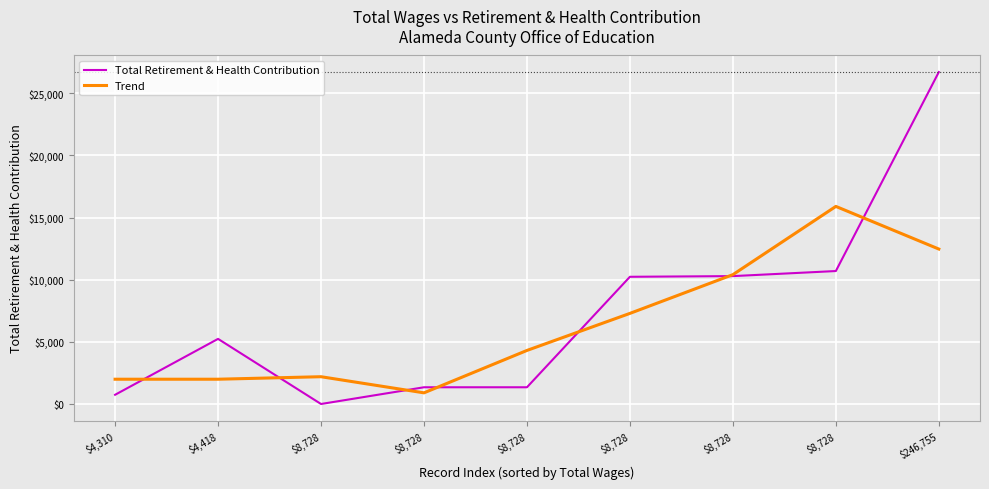

The Trend series shows 12468.0 at $246,755. True or false?

True